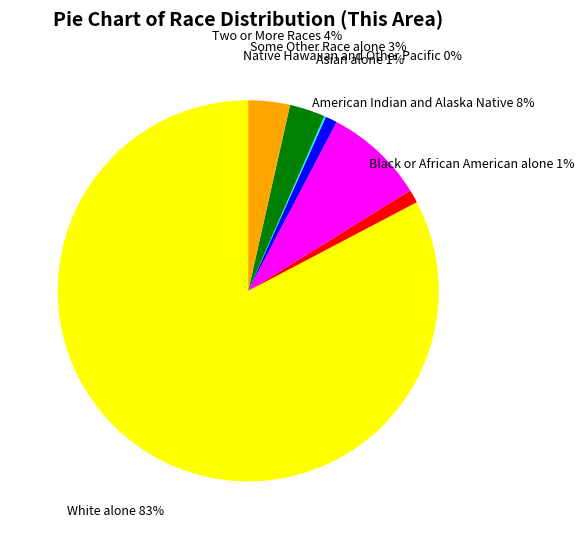

Which slice is the largest?

White alone